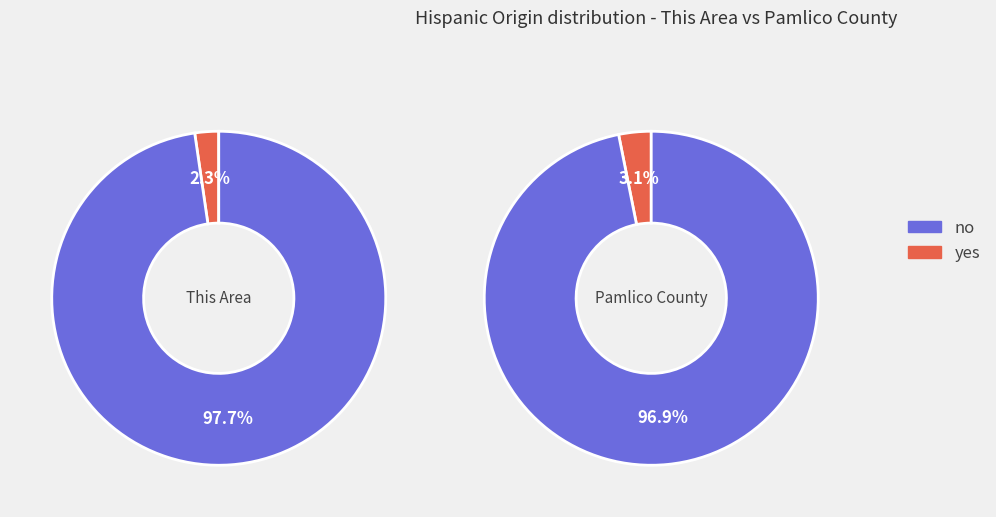

True or false: Not Hispanic or Latino accounts for 92% of the total.

False